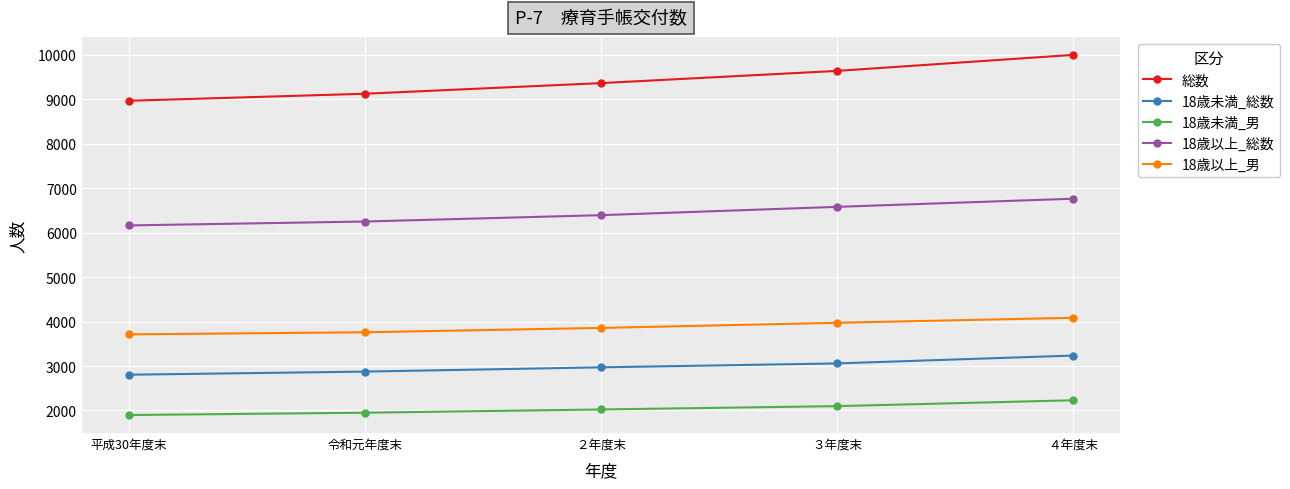

How many data points in 総数 are less than 9366?

2